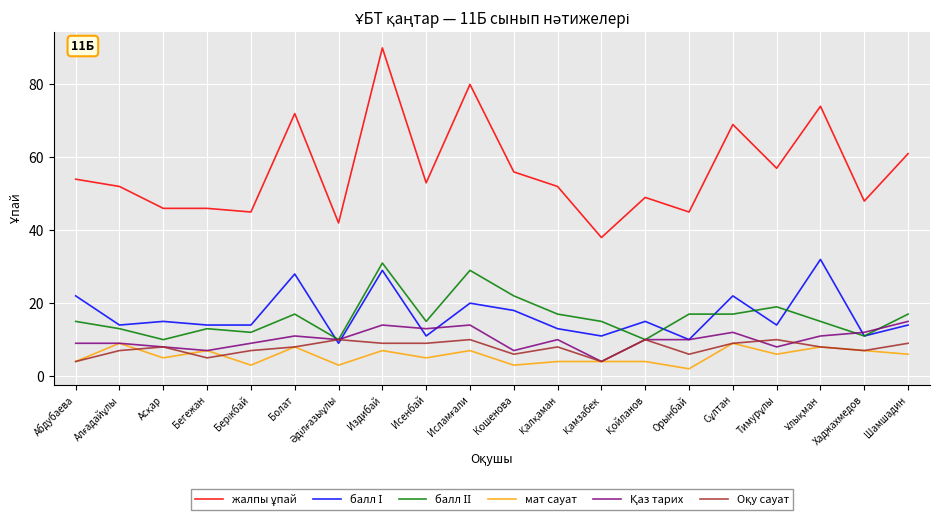

What is the spread (max minus min) of values at Болат?

64